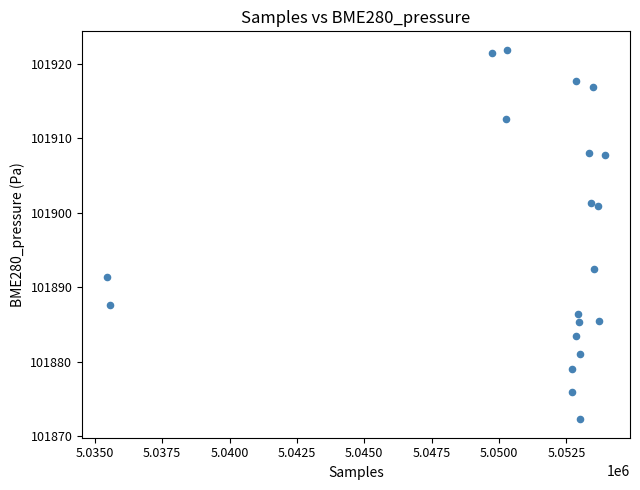

What is the range of Y values (max minus min)?

49.6